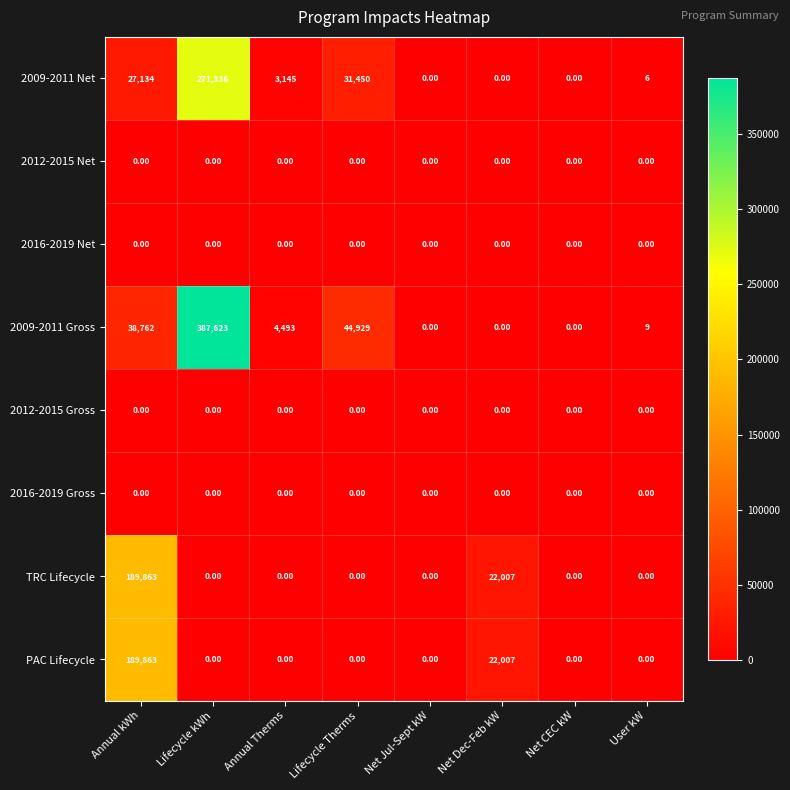

Which label corresponds to the largest value in the chart?

Lifecycle kWh